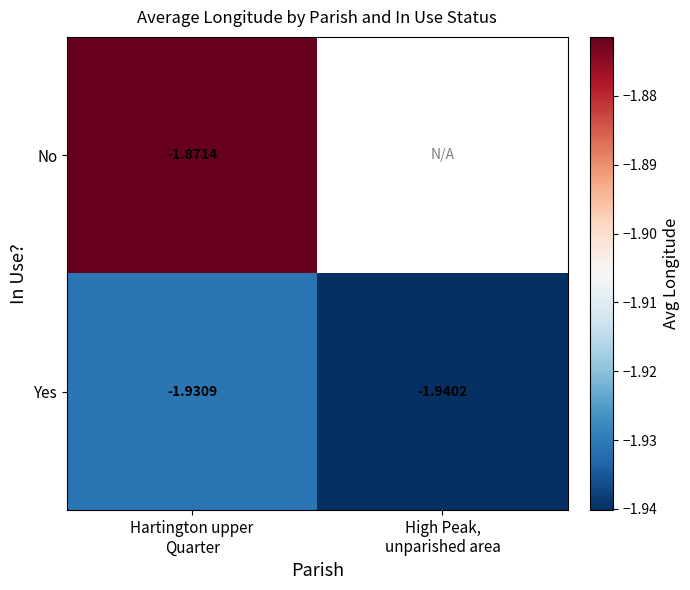

Between High Peak,
unparished area and Hartington upper
Quarter, which is larger?

Hartington upper
Quarter